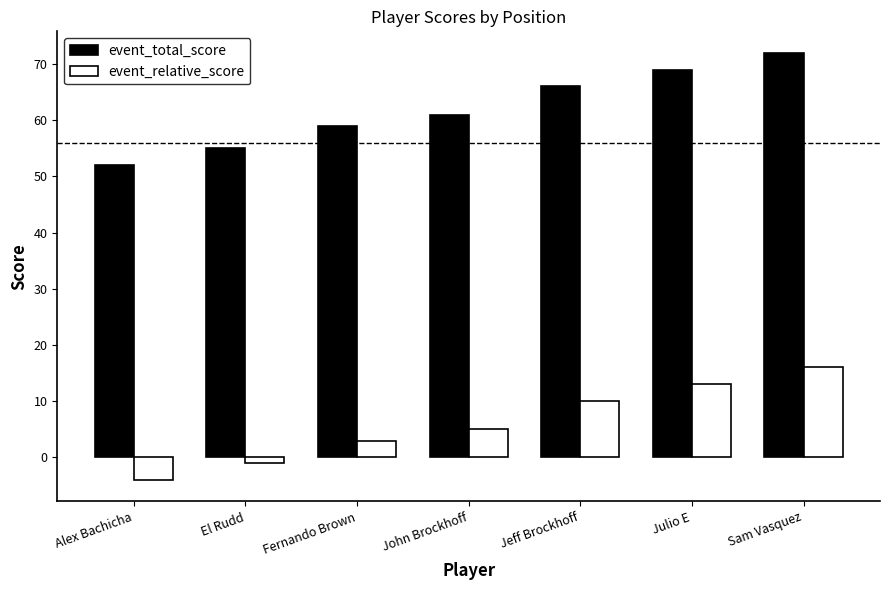

True or false: event_relative_score has a value of 17 at Julio E.

False